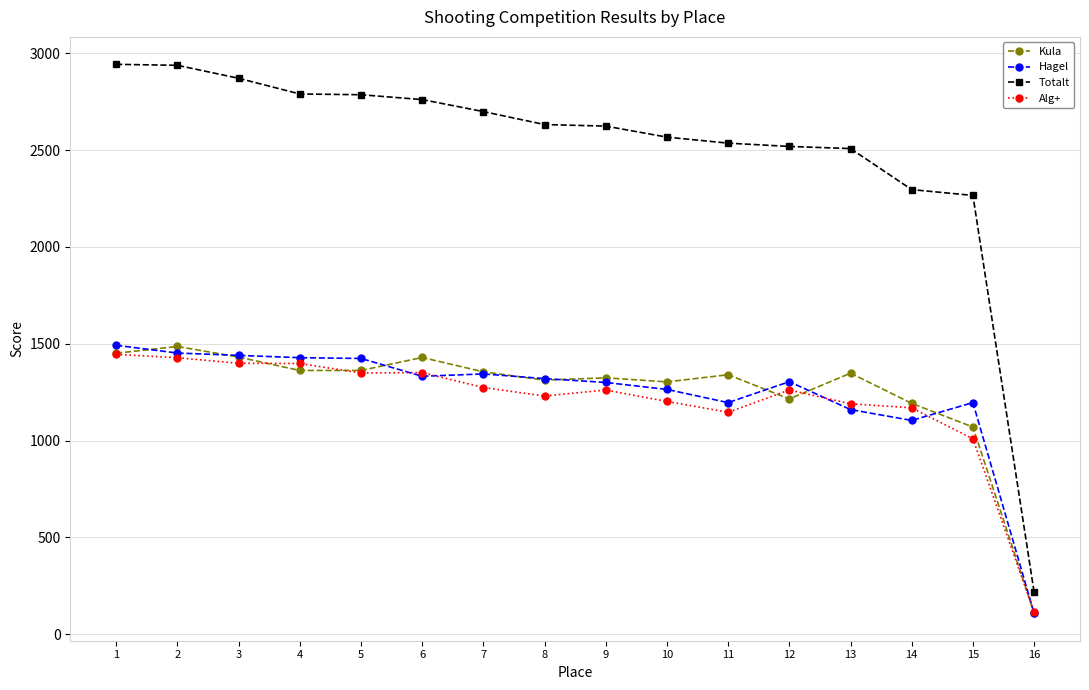

What is the average value of the Hagel series?

1242